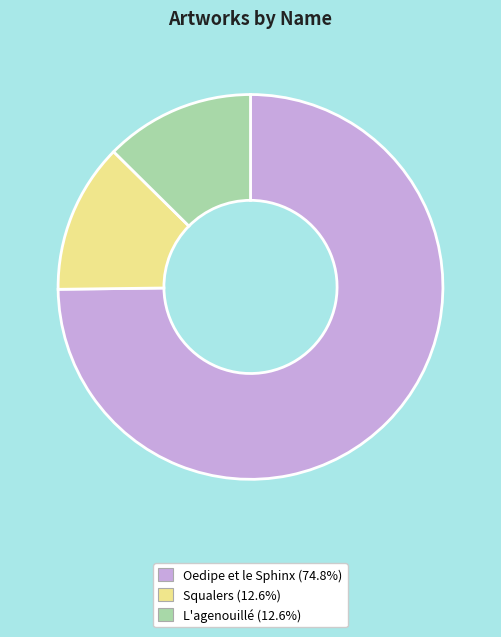

True or false: Squalers accounts for 13% of the total.

True